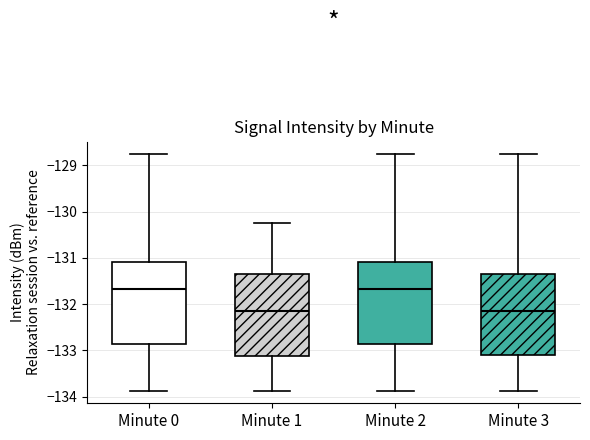

Where does the median line of the box for Minute 0 sit on the y-axis? The values are not printed on the chart, so give them approximately, as read against the axis.

-131.7